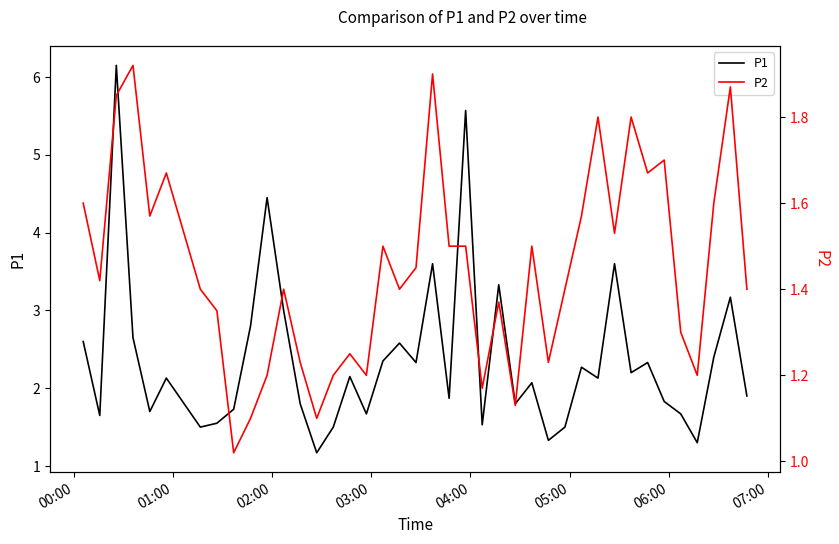

What is the minimum value for P1?

1.2